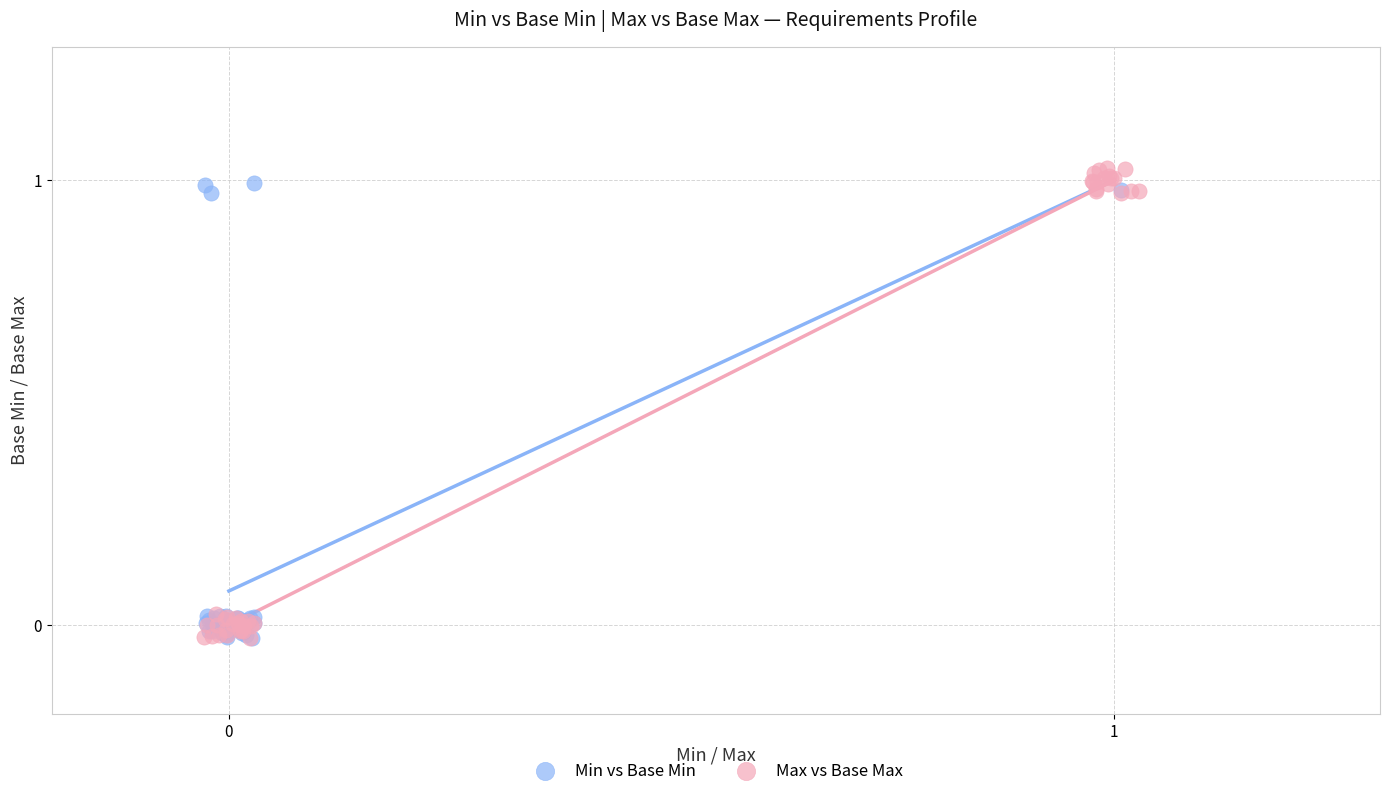

Which series has the largest Y range (max minus min)?

Max vs Base Max